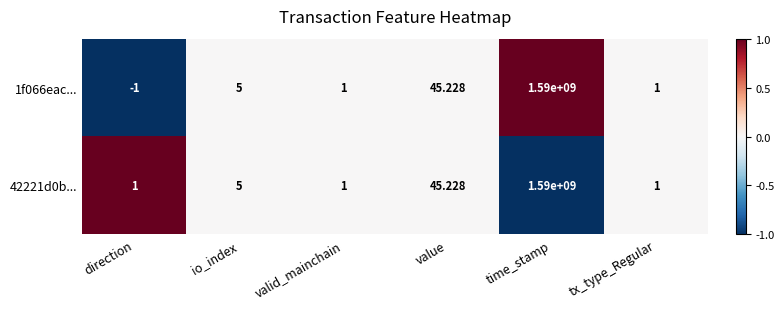

Which category has the highest value in the 42221d0b... series?

time_stamp